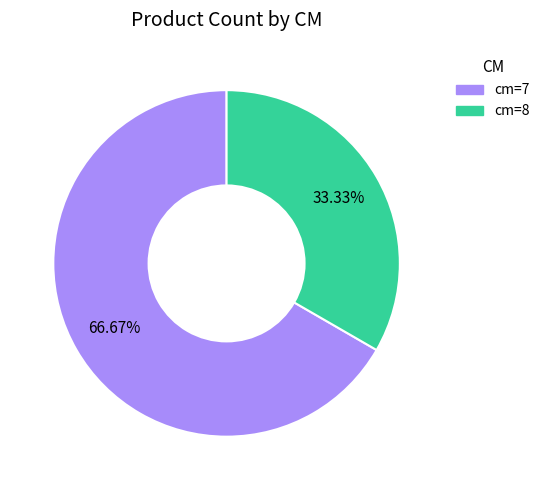

Does any single category account for the majority?

Yes